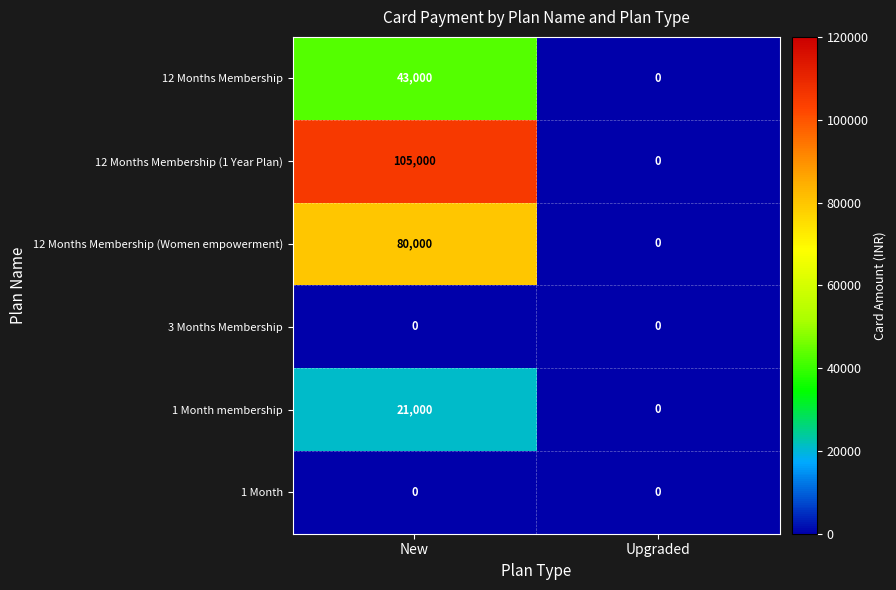

At how many categories does at least one series exceed 3862?

1